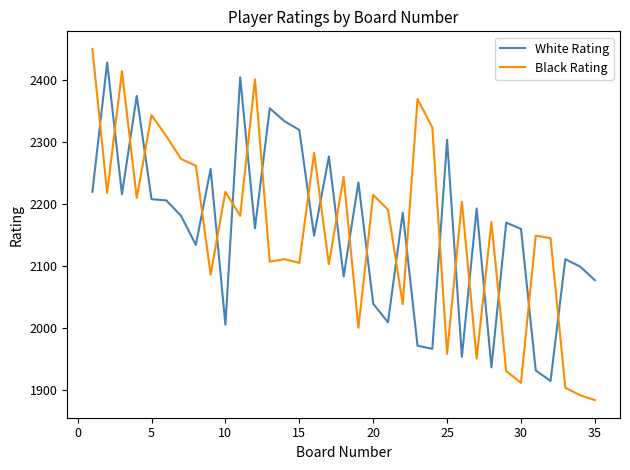

Which series has the largest range (max minus min)?

Black Rating